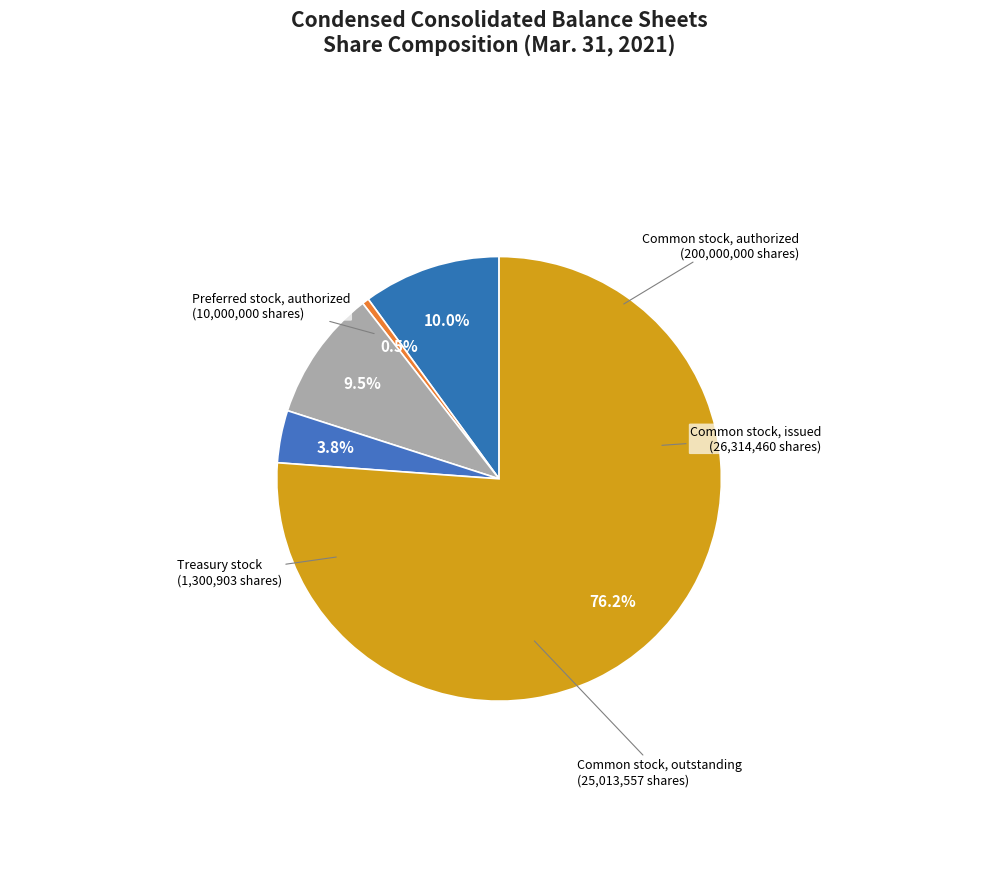

Does any single category account for the majority?

Yes